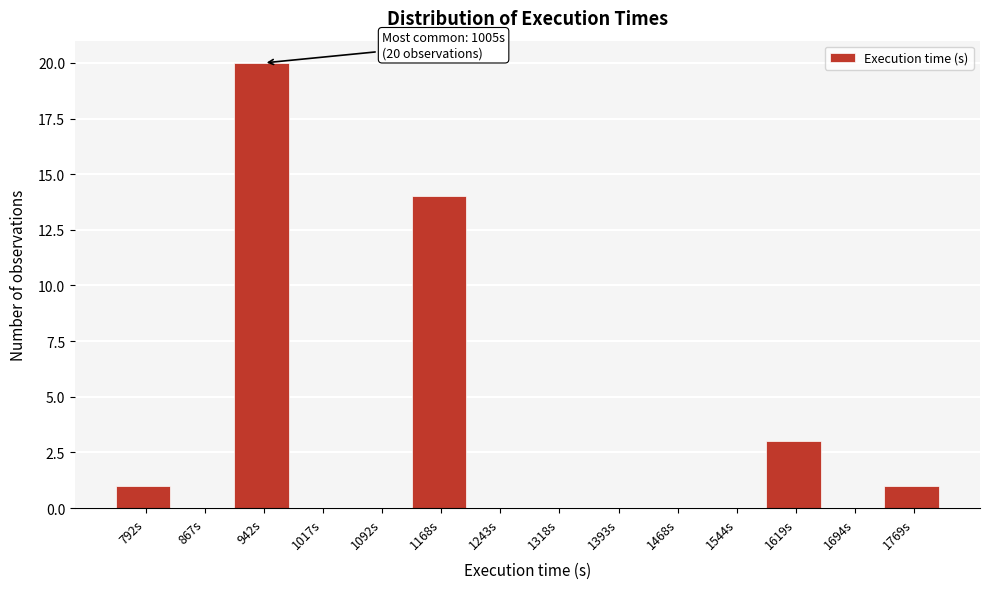

Reading left to right, what are all the values shown in this chart?

792s=1	867s=0	942s=20	1017s=0	1092s=0	1168s=14	1243s=0	1318s=0	1393s=0	1468s=0	1544s=0	1619s=3	1694s=0	1769s=1